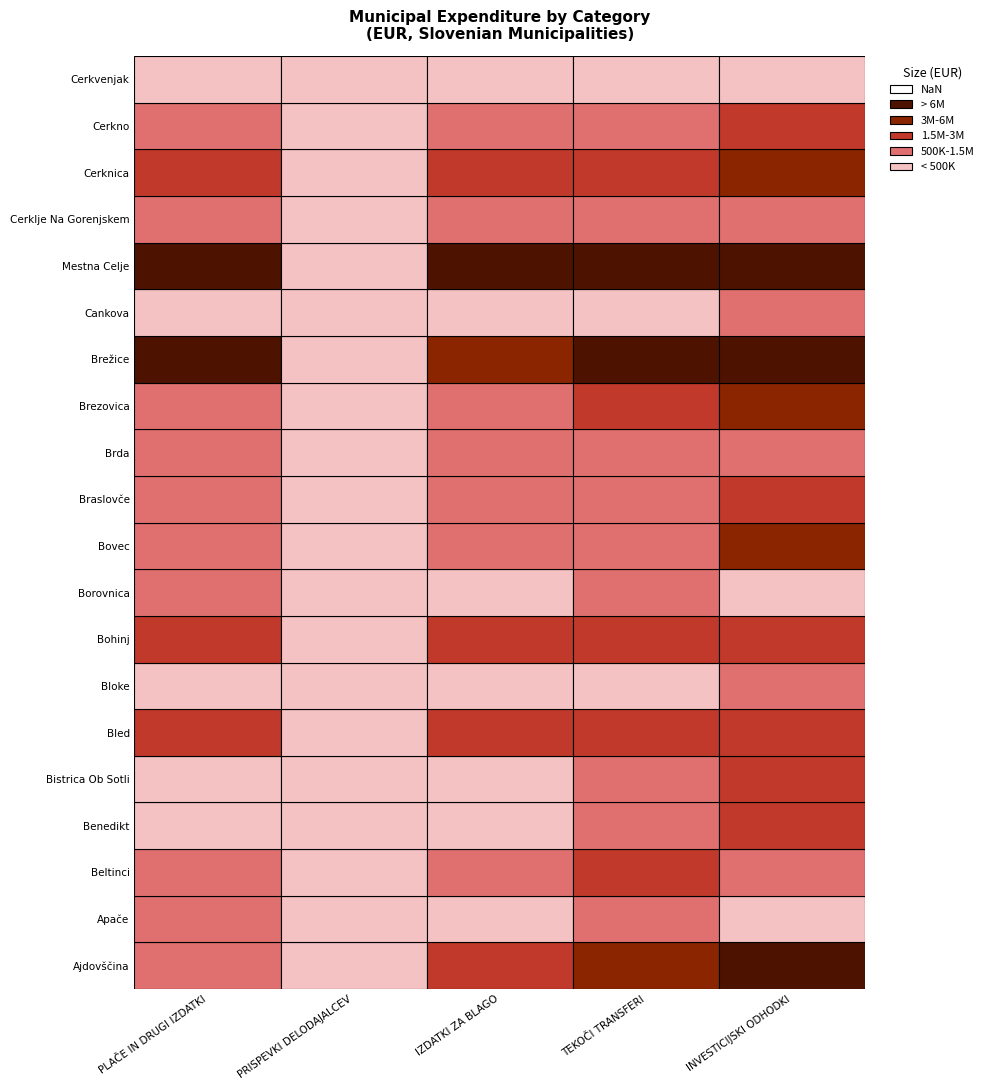

Is it true that OBČINA BLOKE equals 346230.6 at OBČINA BELTINCI?

False